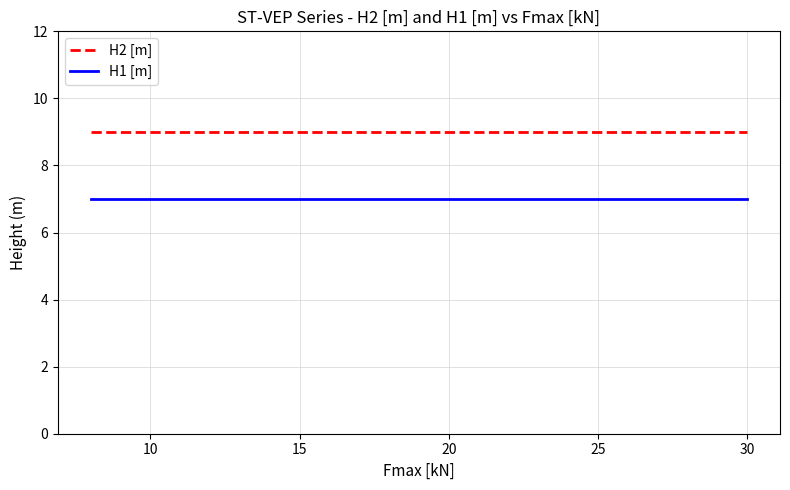

Rank the series by their average value, from highest to lowest.

H2 [m], H1 [m]